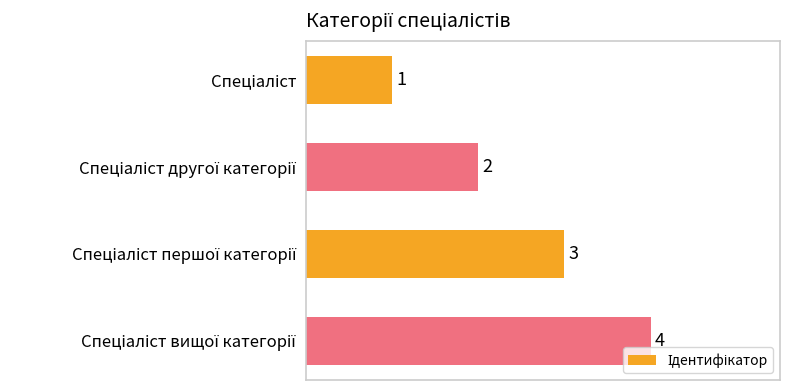

Count the values in the range 2 to 4.

3